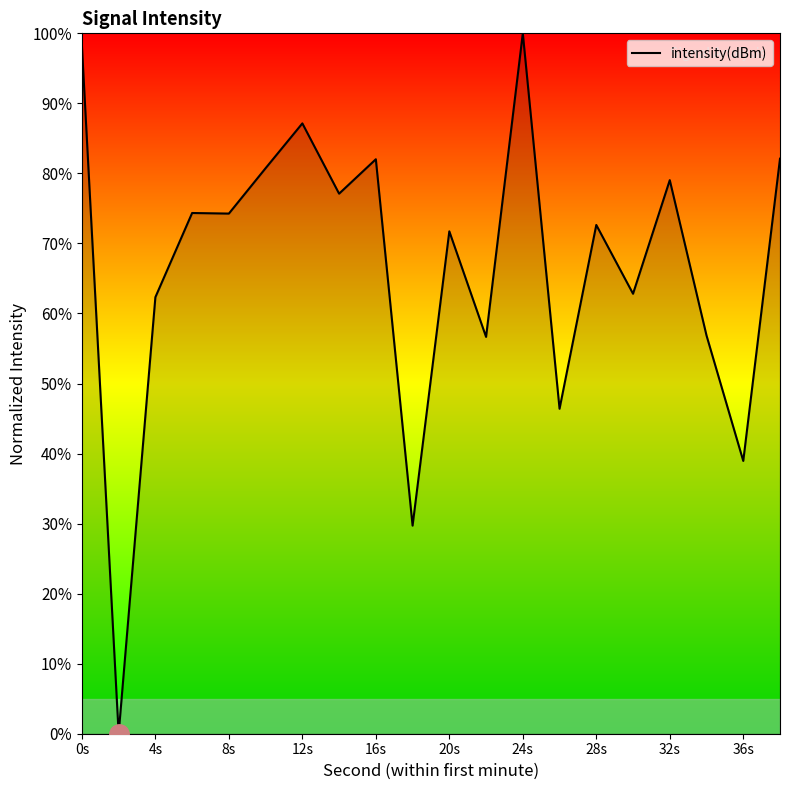

What is the maximum value shown in the chart?

100.0